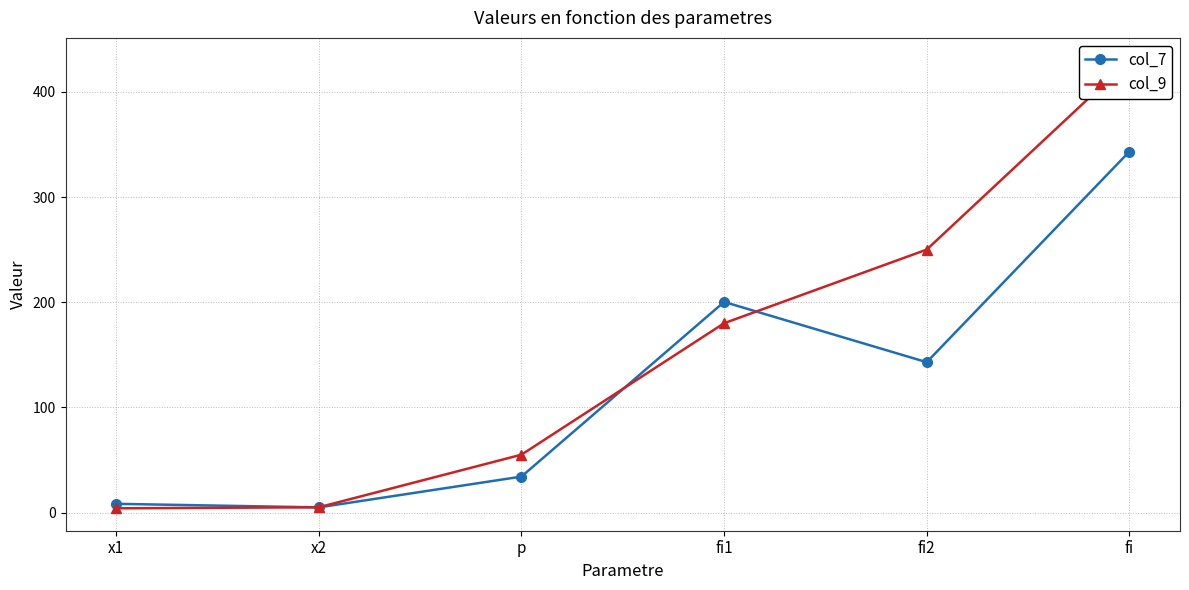

Which label corresponds to the smallest value in the chart?

x1